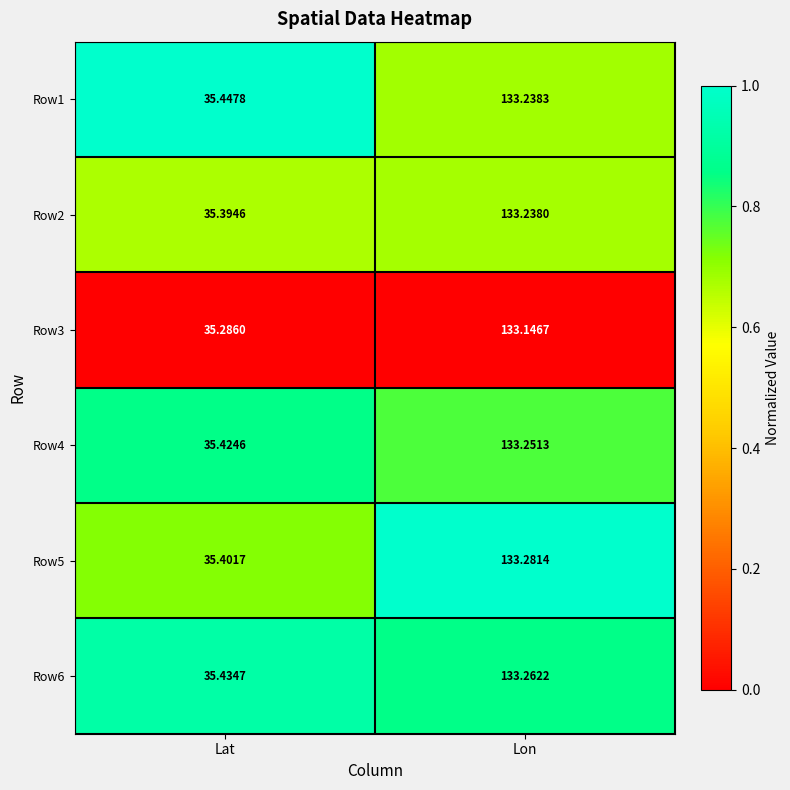

Which label corresponds to the smallest value in the chart?

Lat